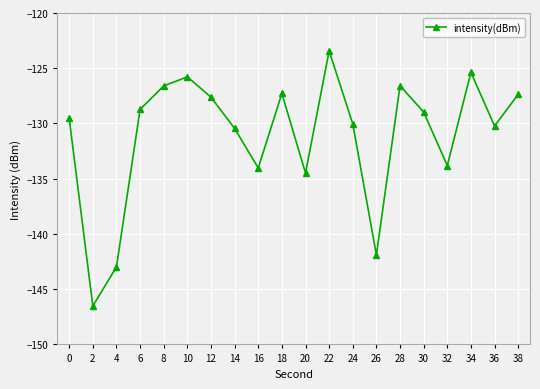

What is the difference between the maximum and second lowest values?

19.6